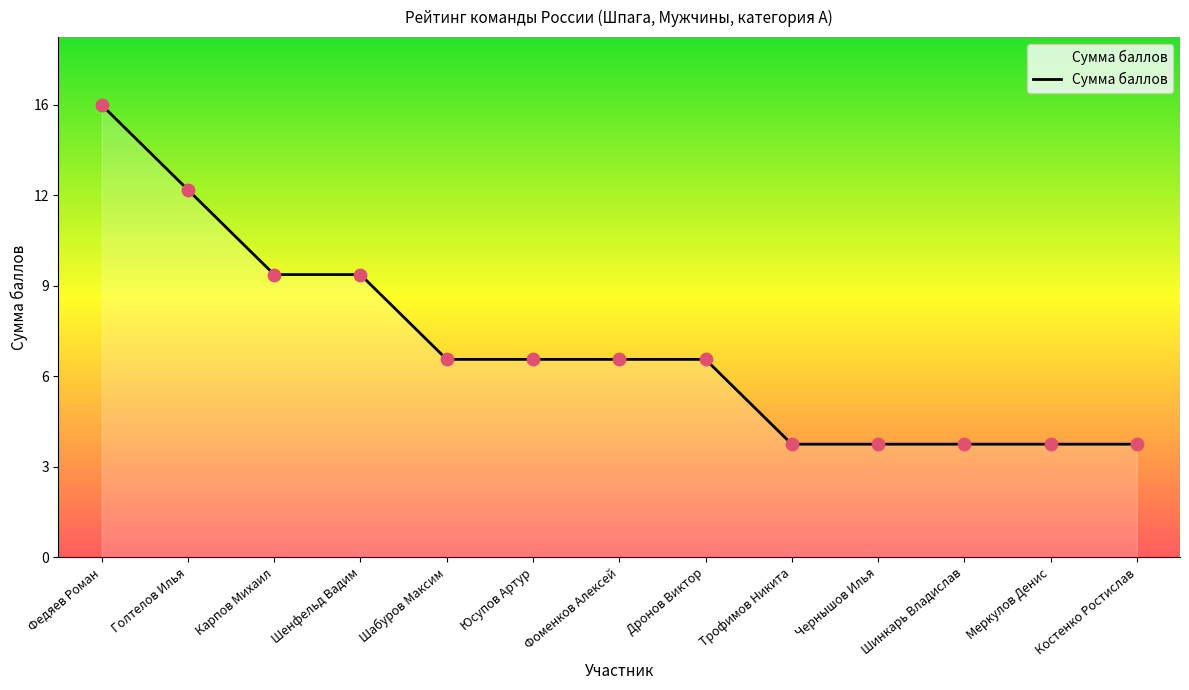

Approximately how many times larger is the value at Чернышов Илья compared to Фоменков Алексей?

0.6